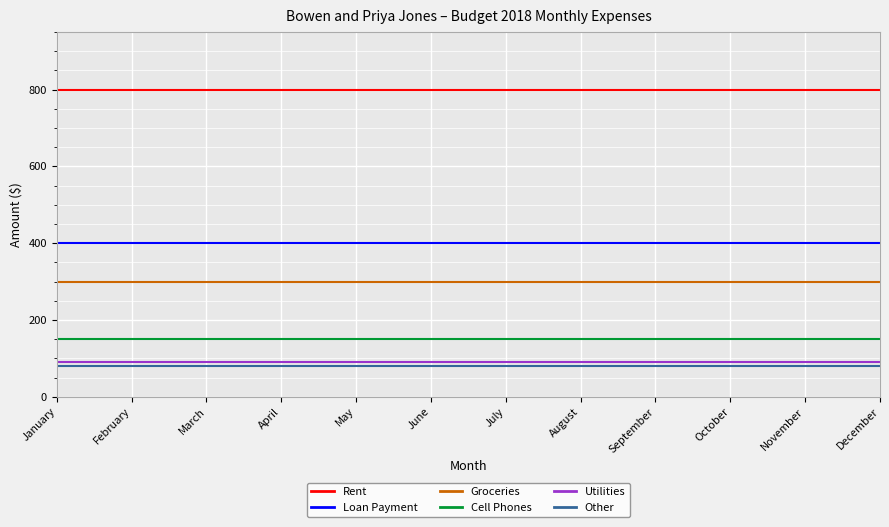

Is the value of Utilities at October greater than the value of Rent at December?

No